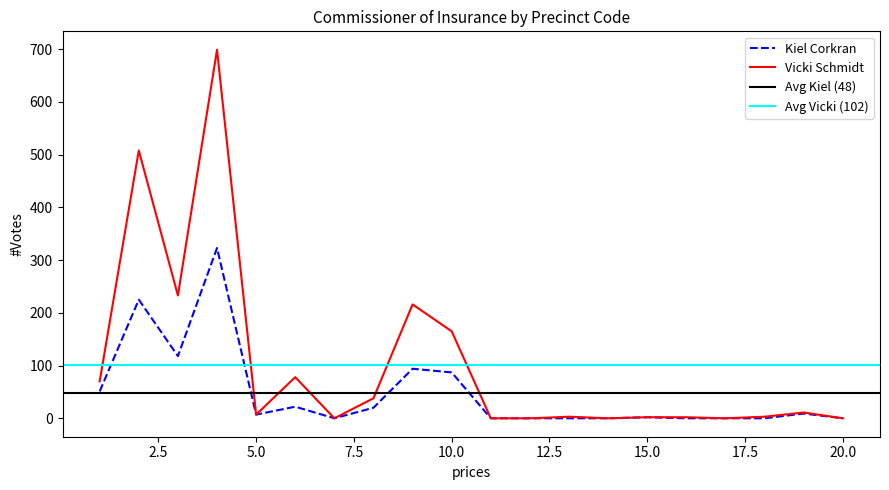

Which series has the largest total across all categories?

Vicki Schmidt